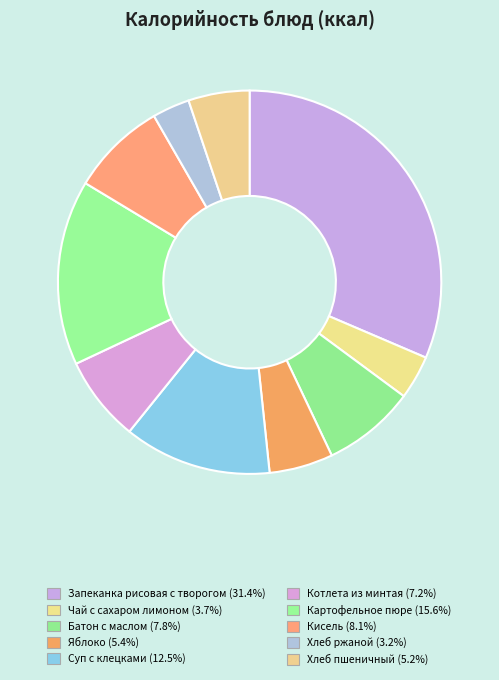

What is the largest slice in the pie chart?

Запеканка рисовая с творогом